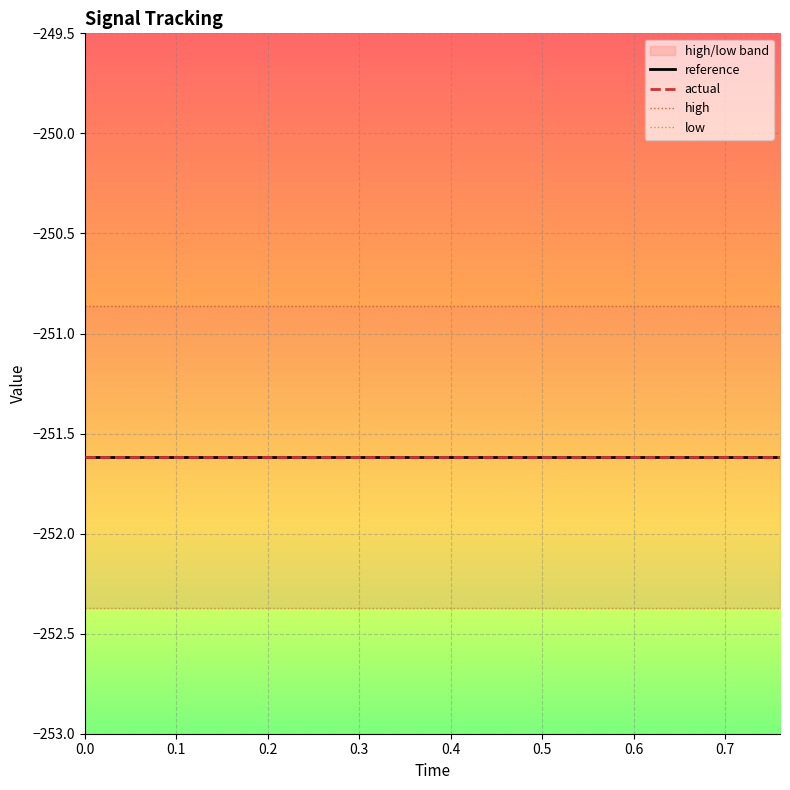

The value of reference at 0.0 is -173.8. True or false?

False